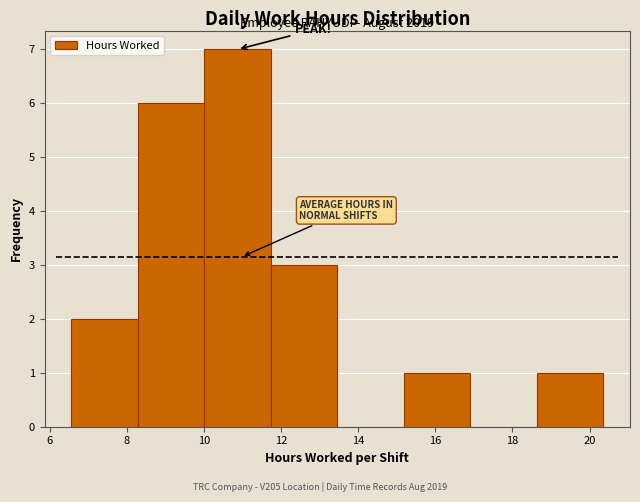

Over which range of the x-axis is the bar tallest?

10.0 to 11.8